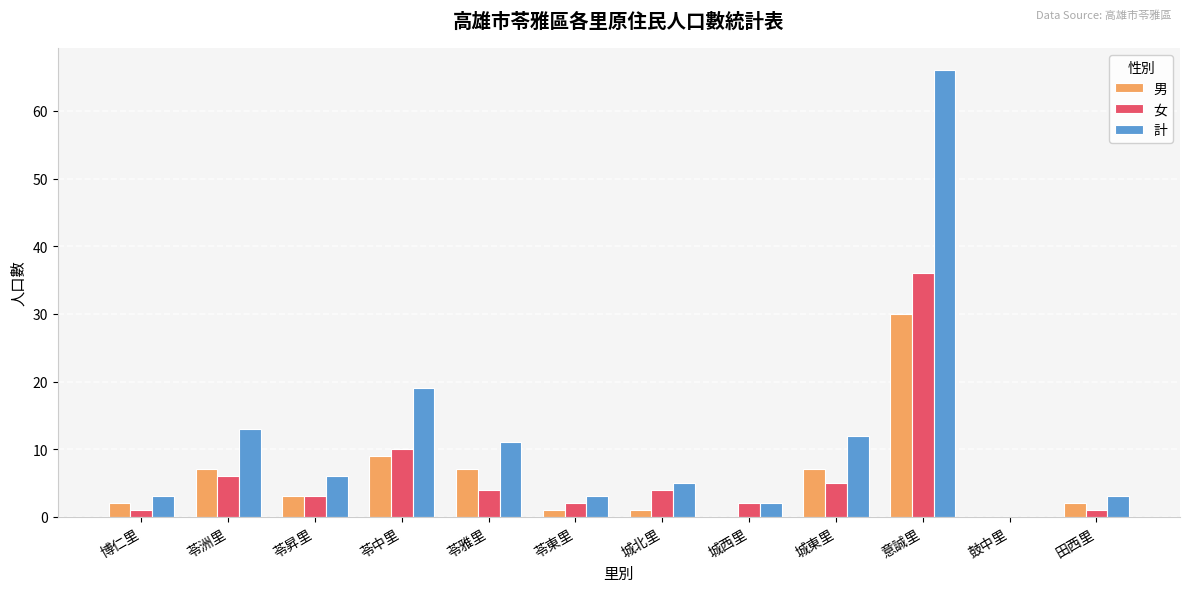

What is the maximum value for 女?

36